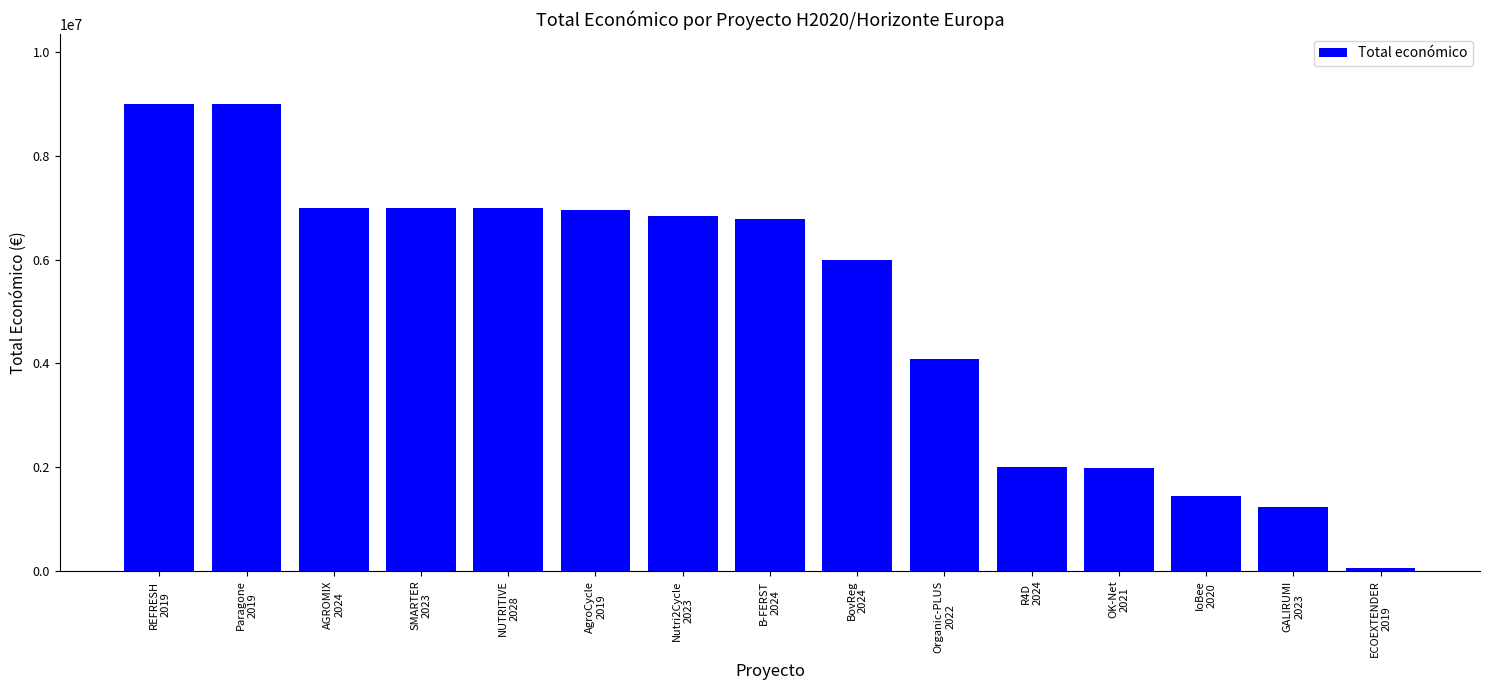

What is the difference between the maximum and minimum values?

8949757